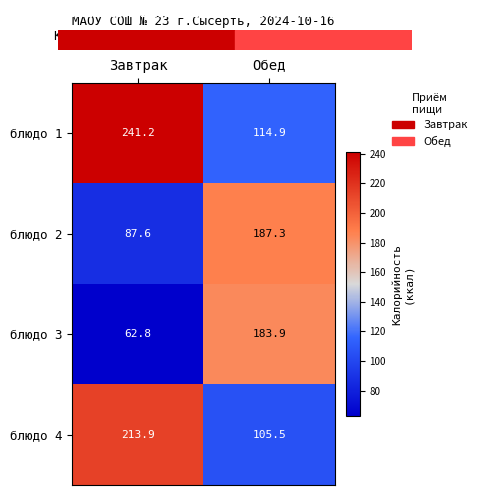

How many data points does each series have?

2